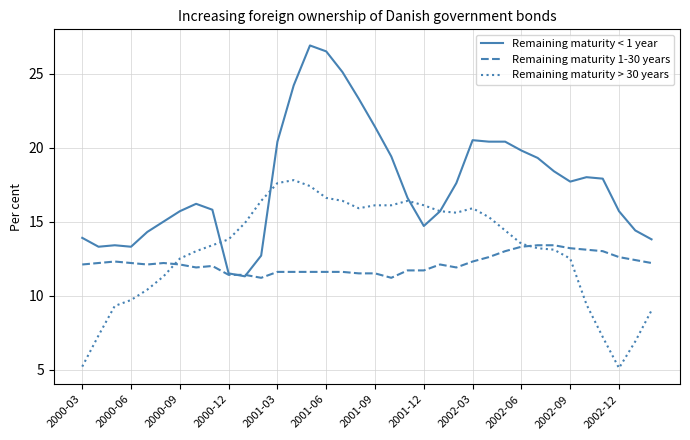

How many lines are shown in the chart?

3